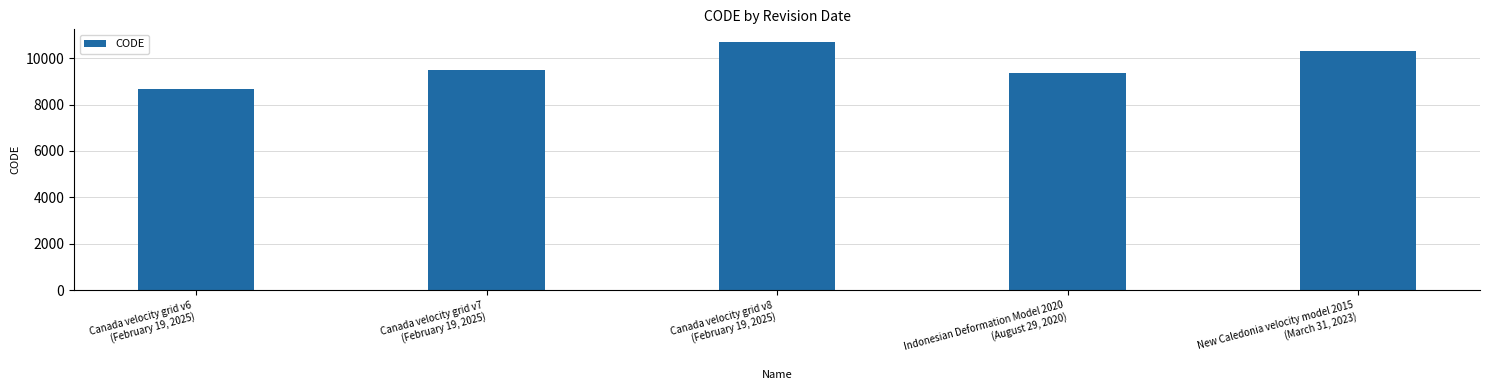

At which category does the chart reach its peak across all series?

Canada velocity grid v8
(February 19, 2025)